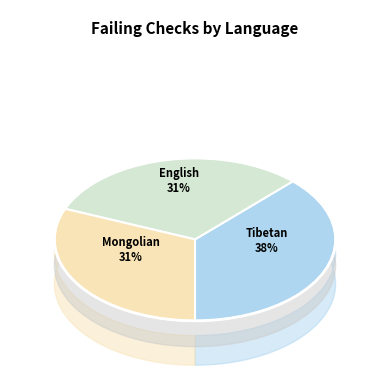

Rank the categories by value from lowest to highest.

English, Mongolian, Tibetan (China)